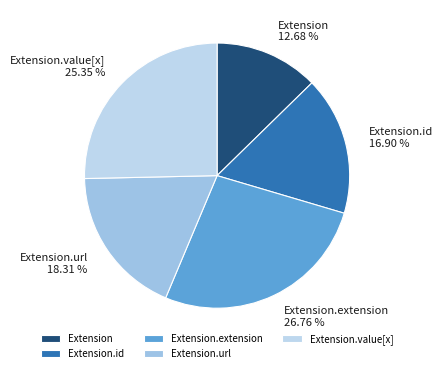

Which has a higher value, Extension or Extension.id?

Extension.id